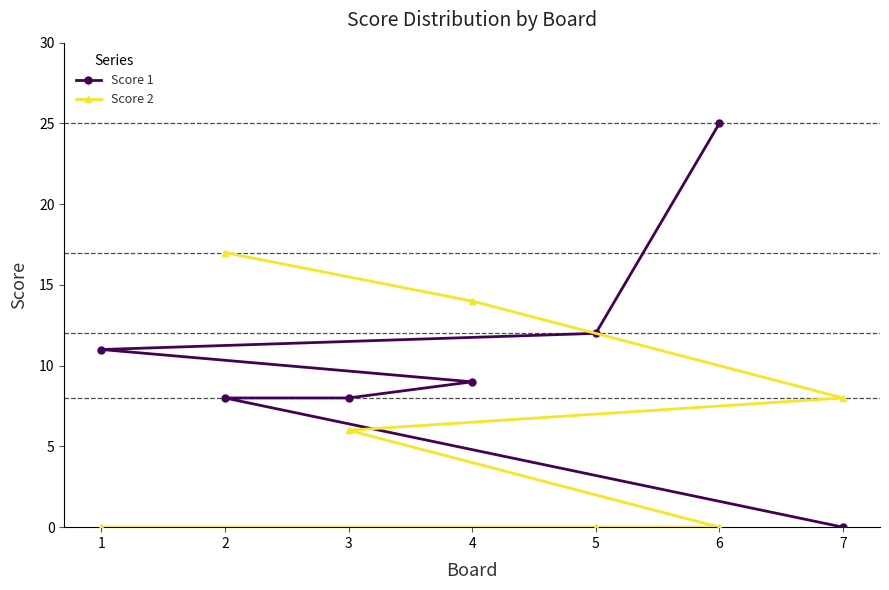

Which series has the widest spread of values?

Score 1